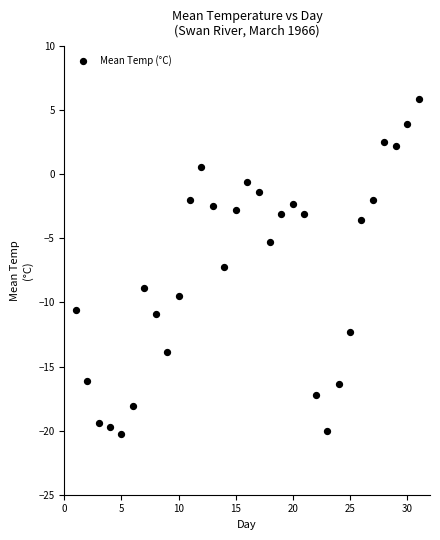

What is the range of Y values (max minus min)?

26.2